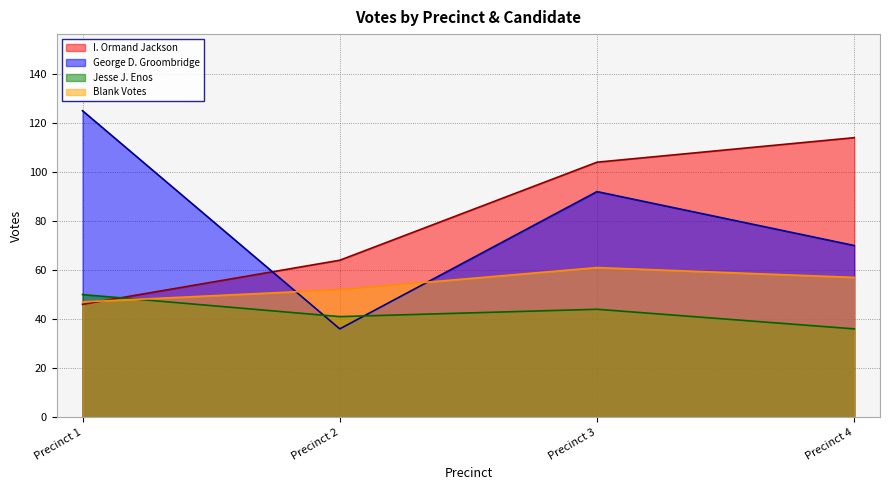

True or false: I. Ormand Jackson has more than 2 points higher than both neighbors.

False